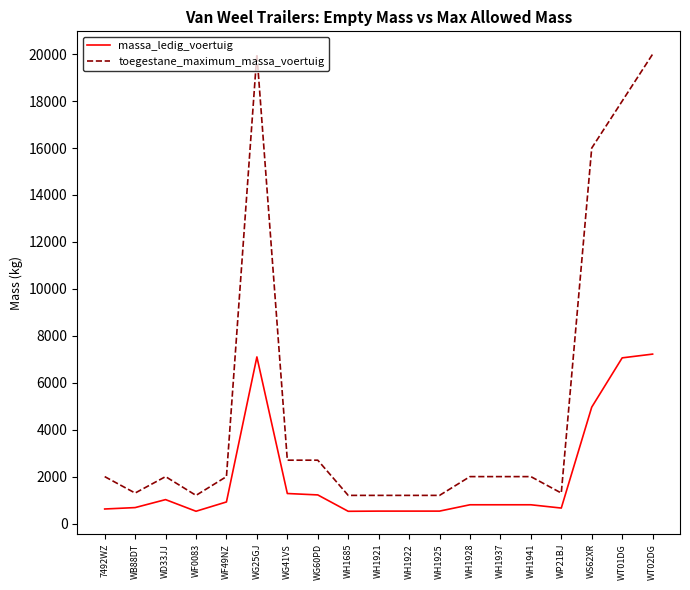

What is the difference between the second highest and second lowest values in the massa_ledig_voertuig series?

6576